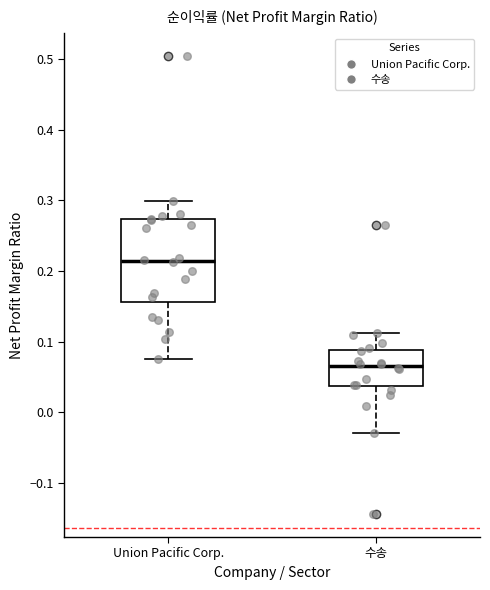

Which box is the tallest, from its lower edge to its upper edge?

Union Pacific Corp.